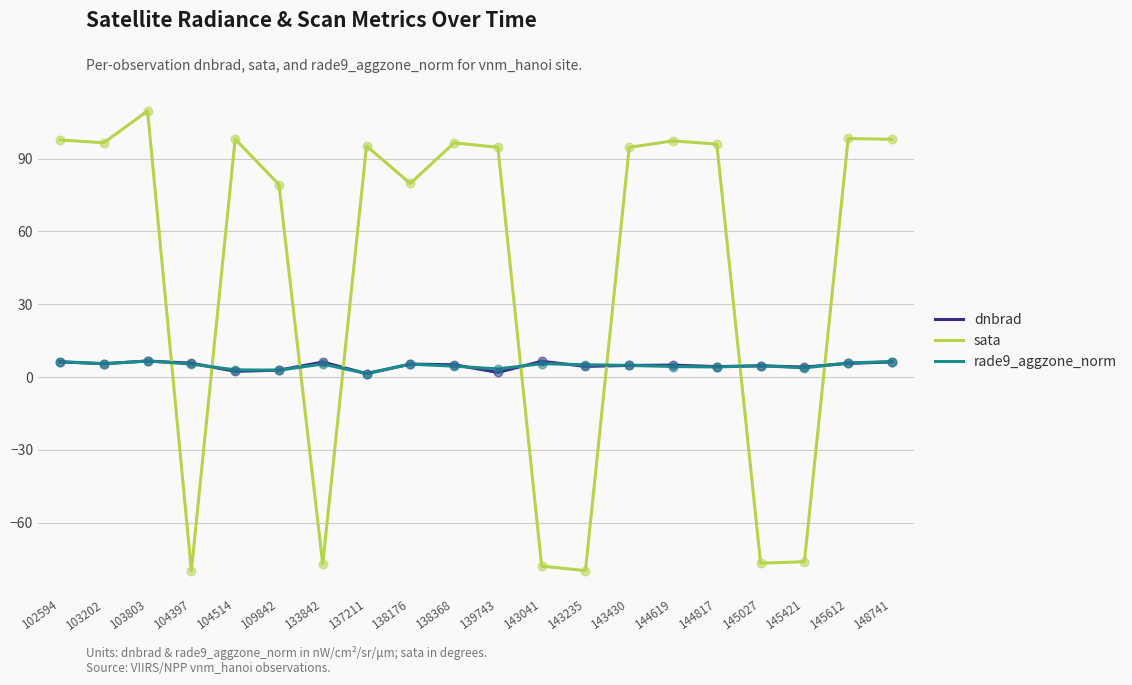

Which series has the widest spread of values?

sata